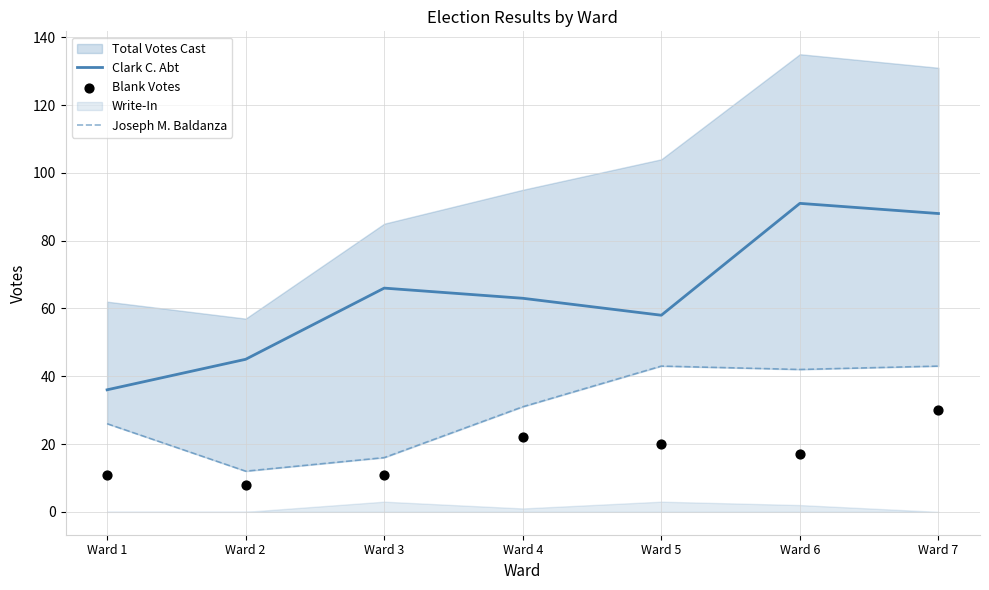

What is the minimum value for Clark C. Abt?

36